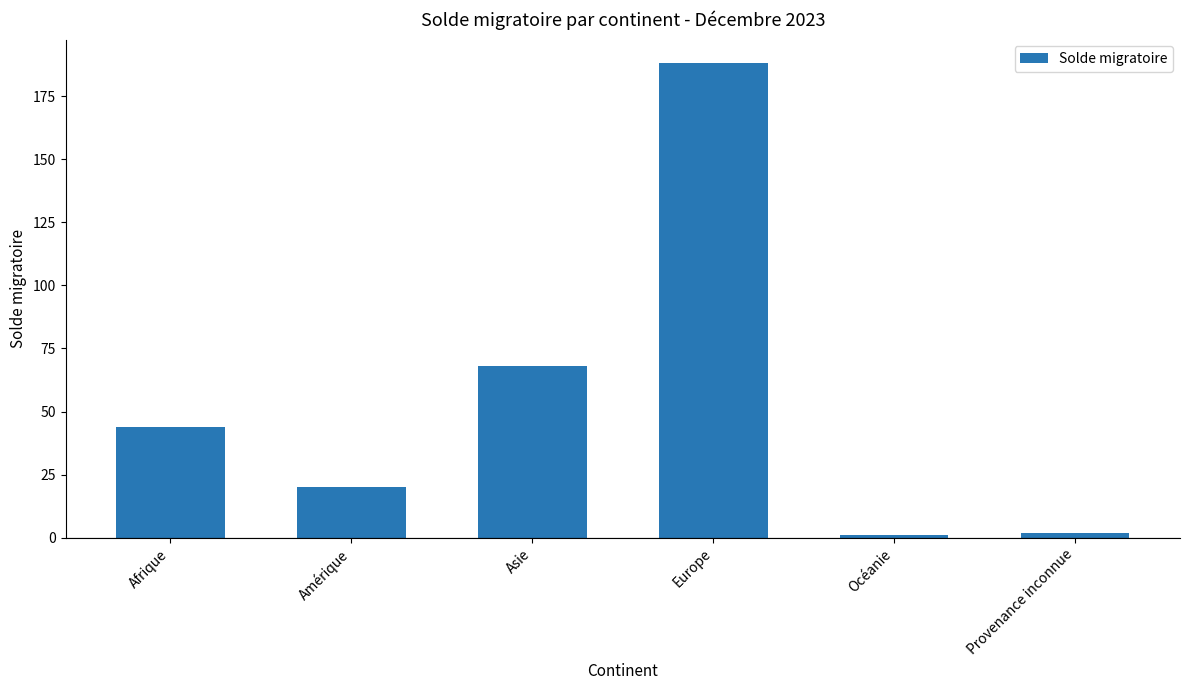

How many bars are there in total?

6